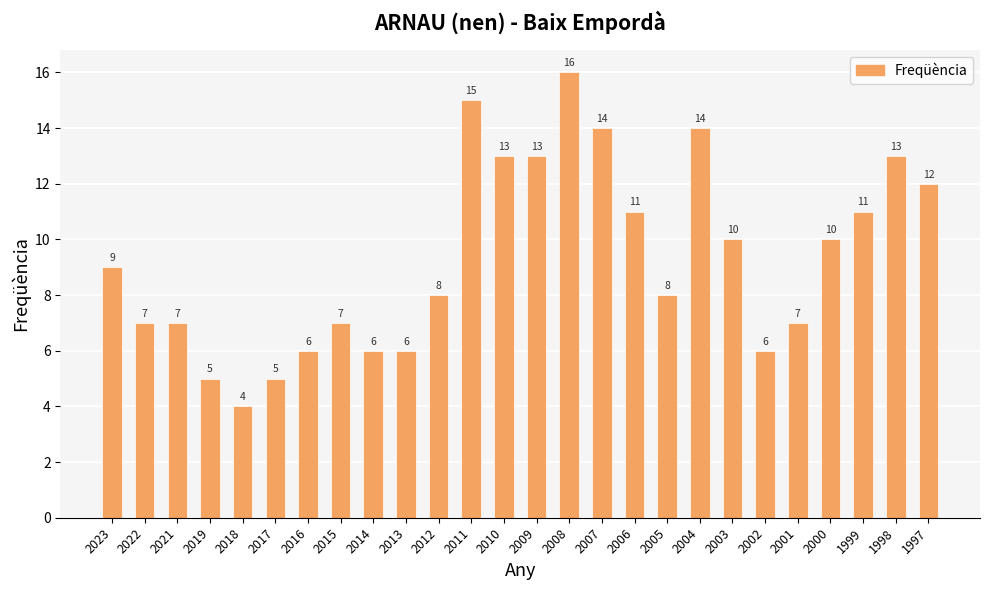

What is the greatest value displayed?

16